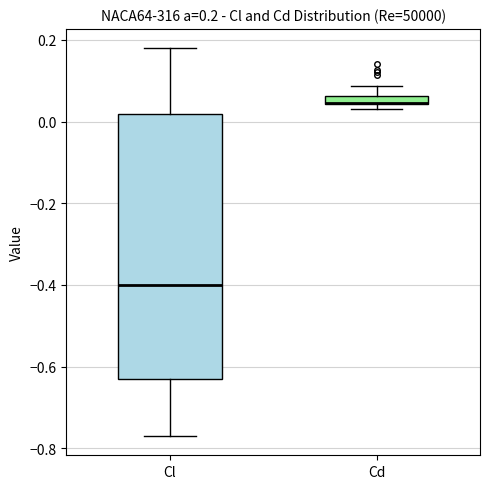

Which box is the tallest, from its lower edge to its upper edge?

Cl